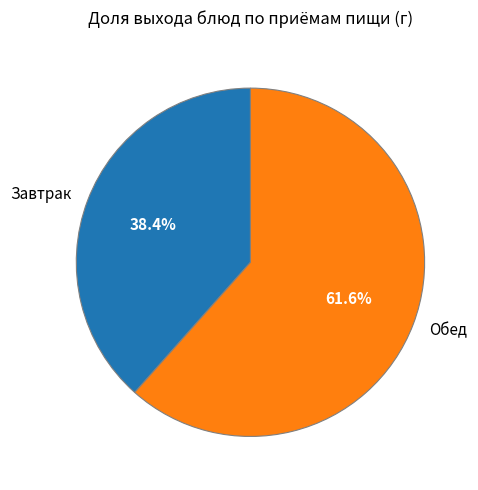

What is the smallest slice in the pie chart?

Завтрак